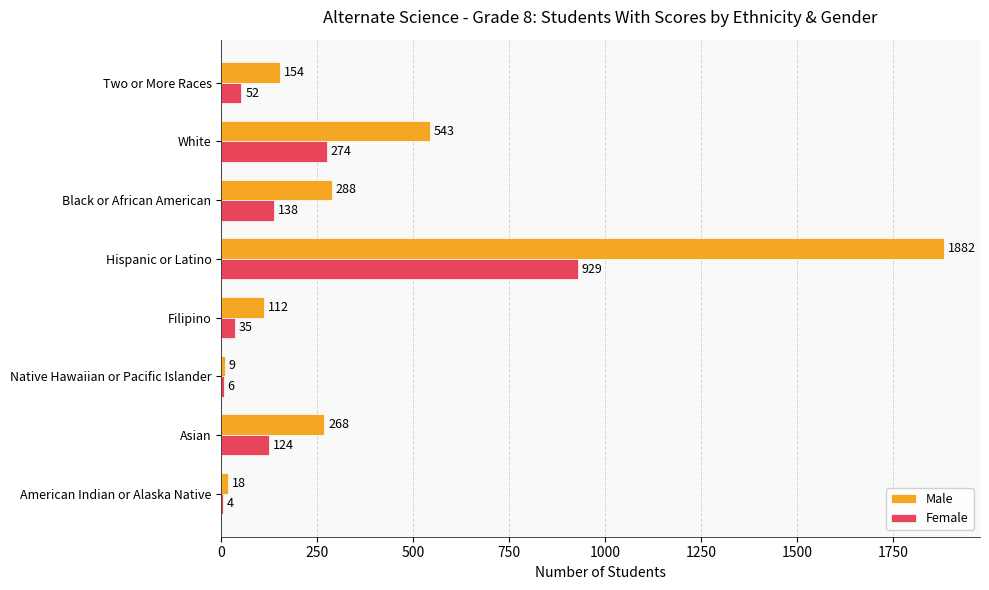

Is it true that Female equals 52 at Two or More Races?

True